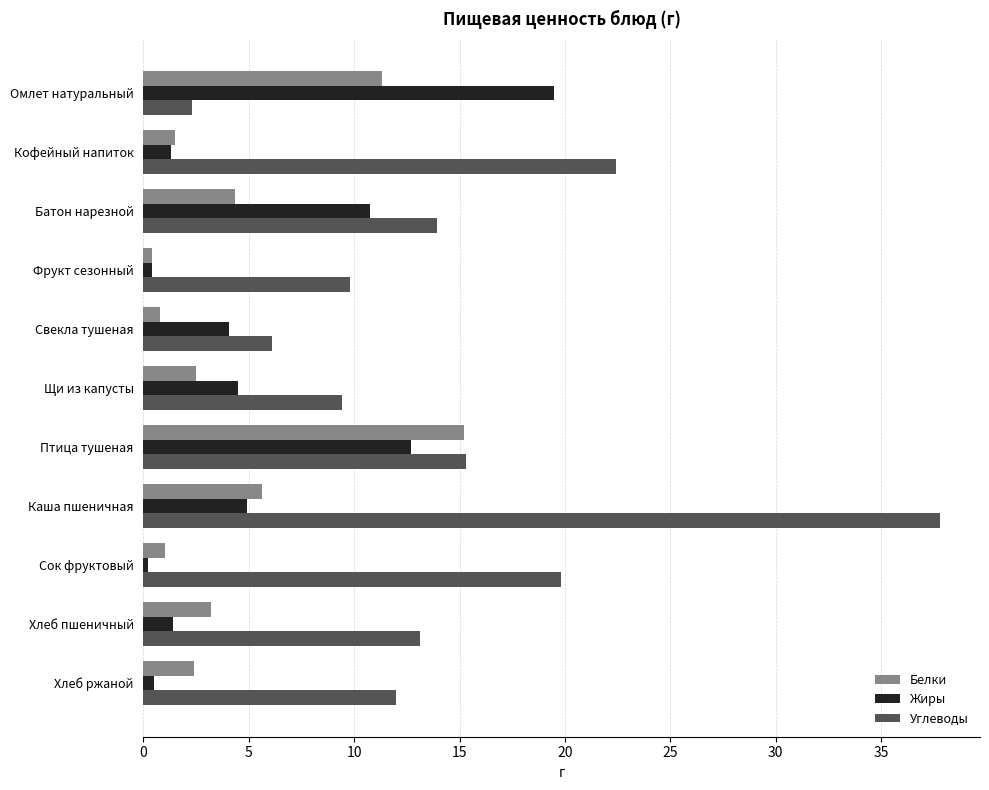

At which category is the sum across all series the highest?

Каша пшеничная